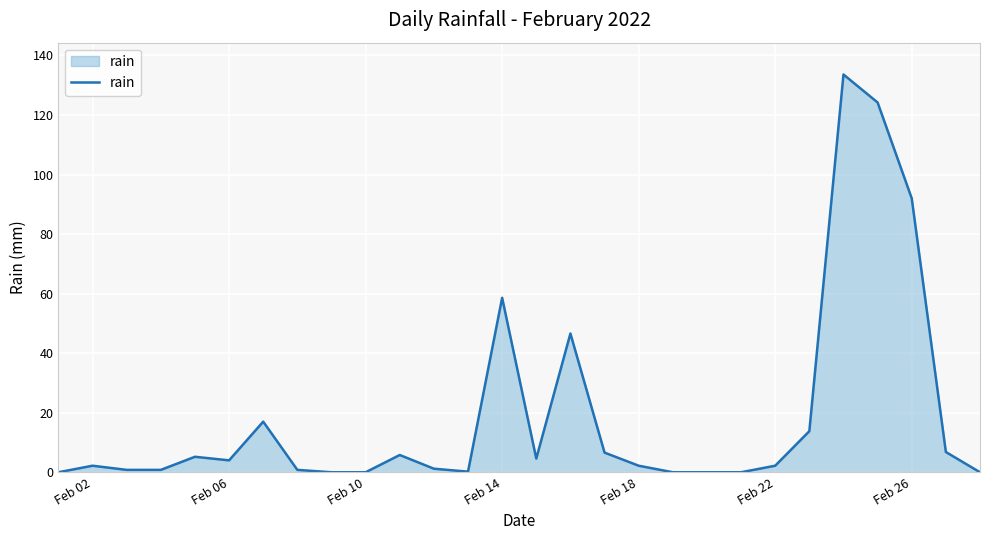

The chart shows a value of 35.3 at Feb 26. True or false?

False